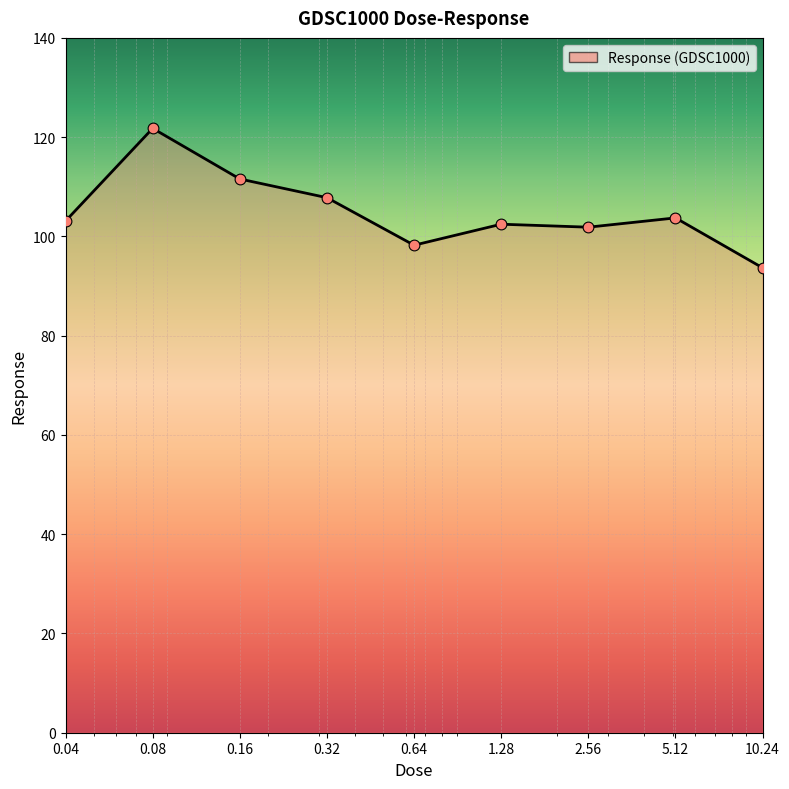

What is the maximum value shown in the chart?

121.8